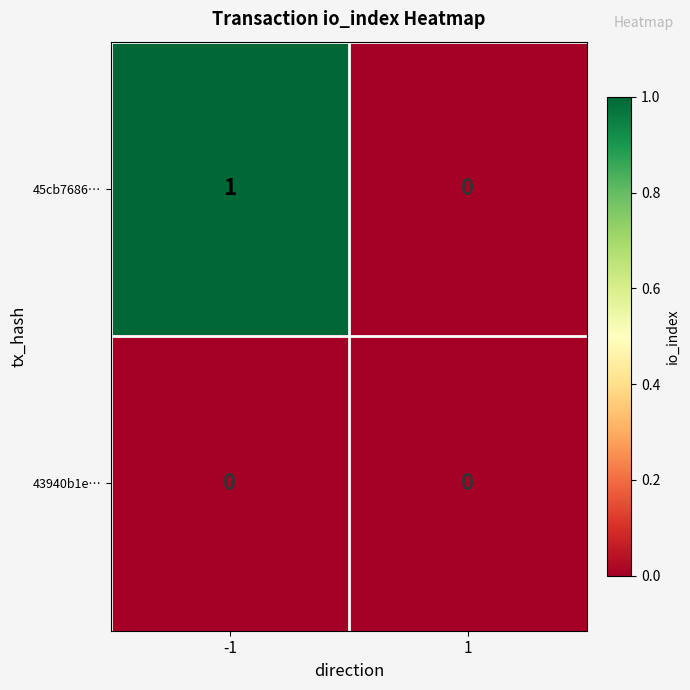

Reading left to right, what are all the values shown in this chart?

45cb7686…: -1=1	1=0
43940b1e…: -1=0	1=0